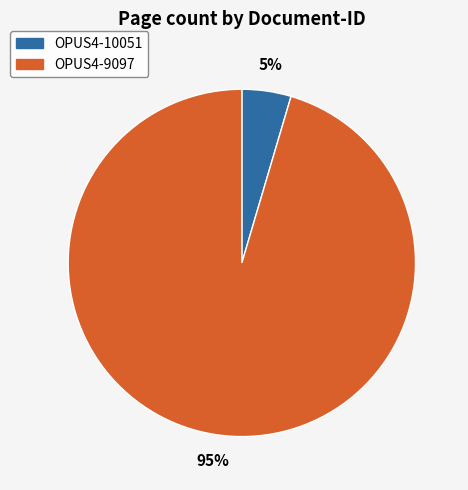

Combined, do OPUS4-10051 and OPUS4-9097 account for over 50%?

Yes